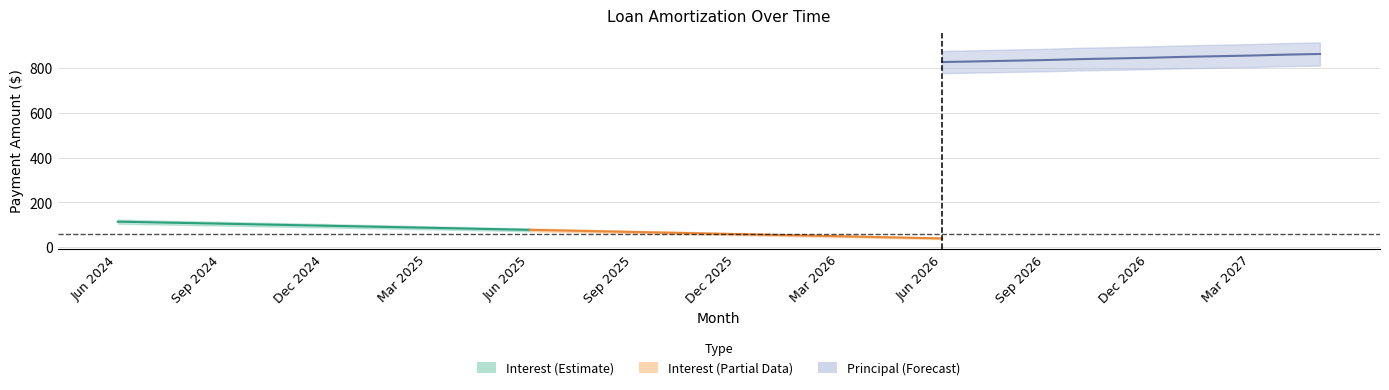

Read the Interest value at Dec 2025.

59.4